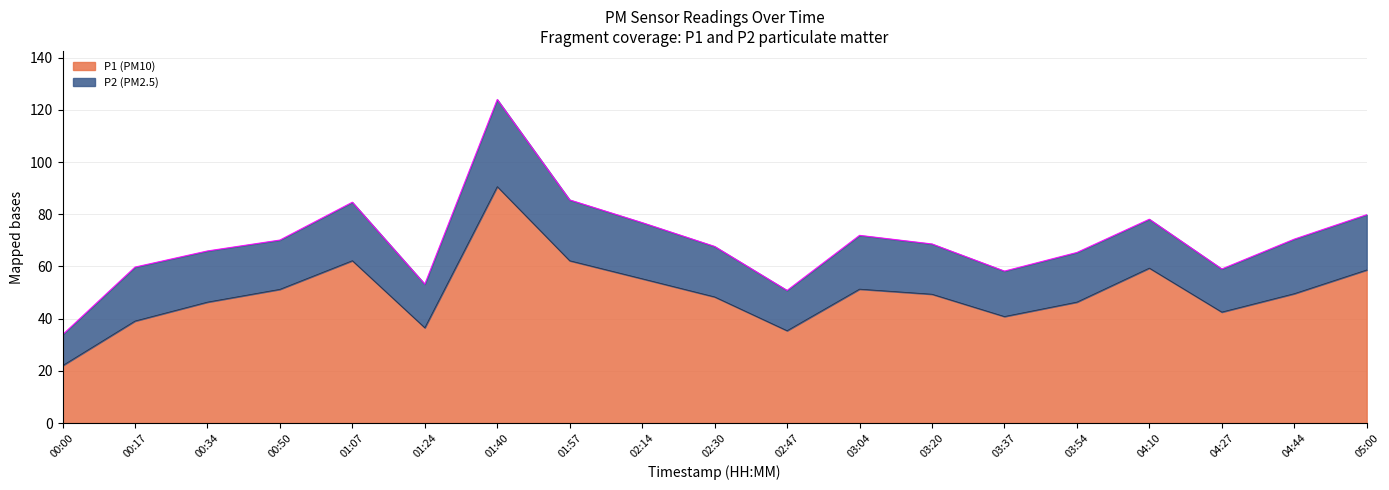

The value at 01:07 is 62.2. True or false?

True